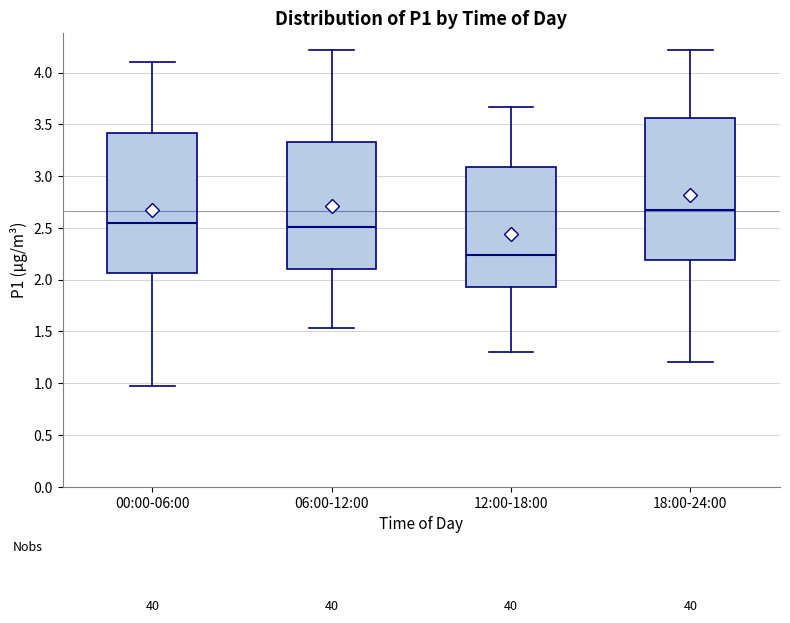

Reading left to right, transcribe this box plot: for each box, give where its median line is, the range the box spans, and where its two whiskers end, as read against the y-axis. The values are not printed on the chart, so give them approximately, as read against the axis.

00:00-06:00: median 2.55, box 2.05 to 3.40, whiskers 0.95 to 4.10
06:00-12:00: median 2.50, box 2.10 to 3.35, whiskers 1.55 to 4.20
12:00-18:00: median 2.25, box 1.95 to 3.10, whiskers 1.30 to 3.65
18:00-24:00: median 2.65, box 2.20 to 3.55, whiskers 1.20 to 4.20